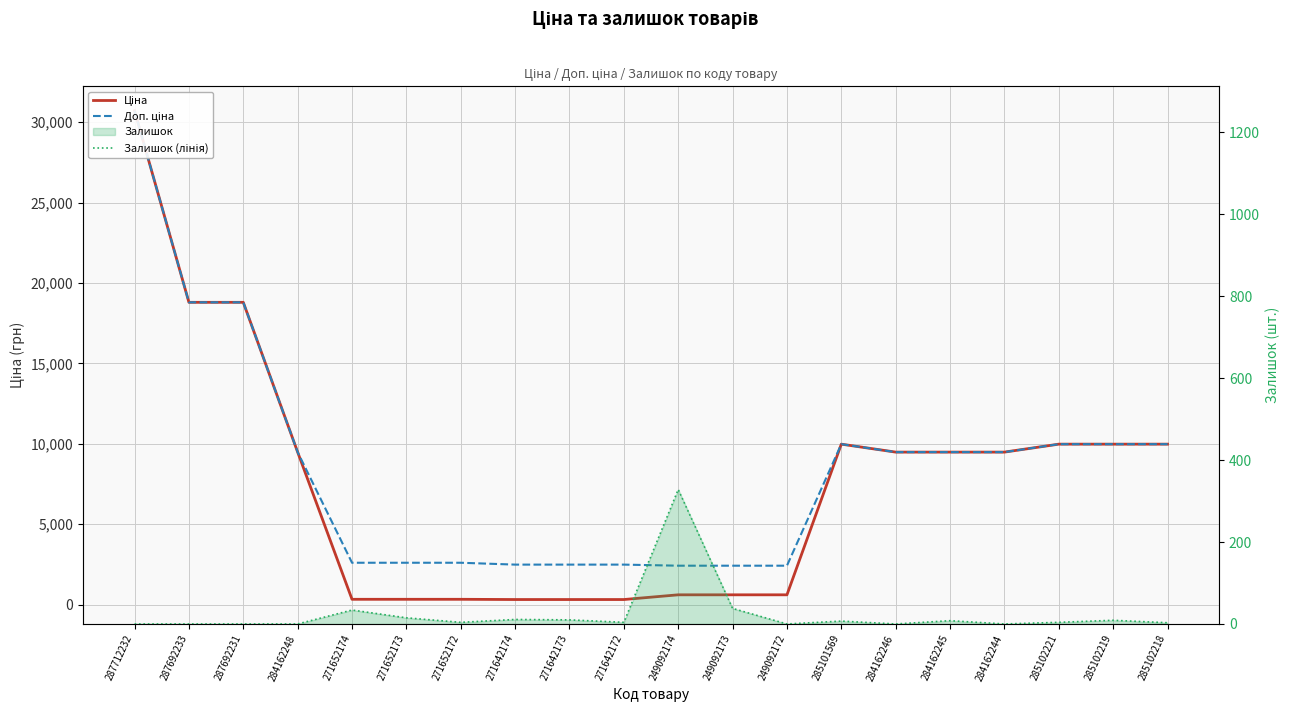

What is the difference between the maximum and minimum values in the Ціна series?

30406.8